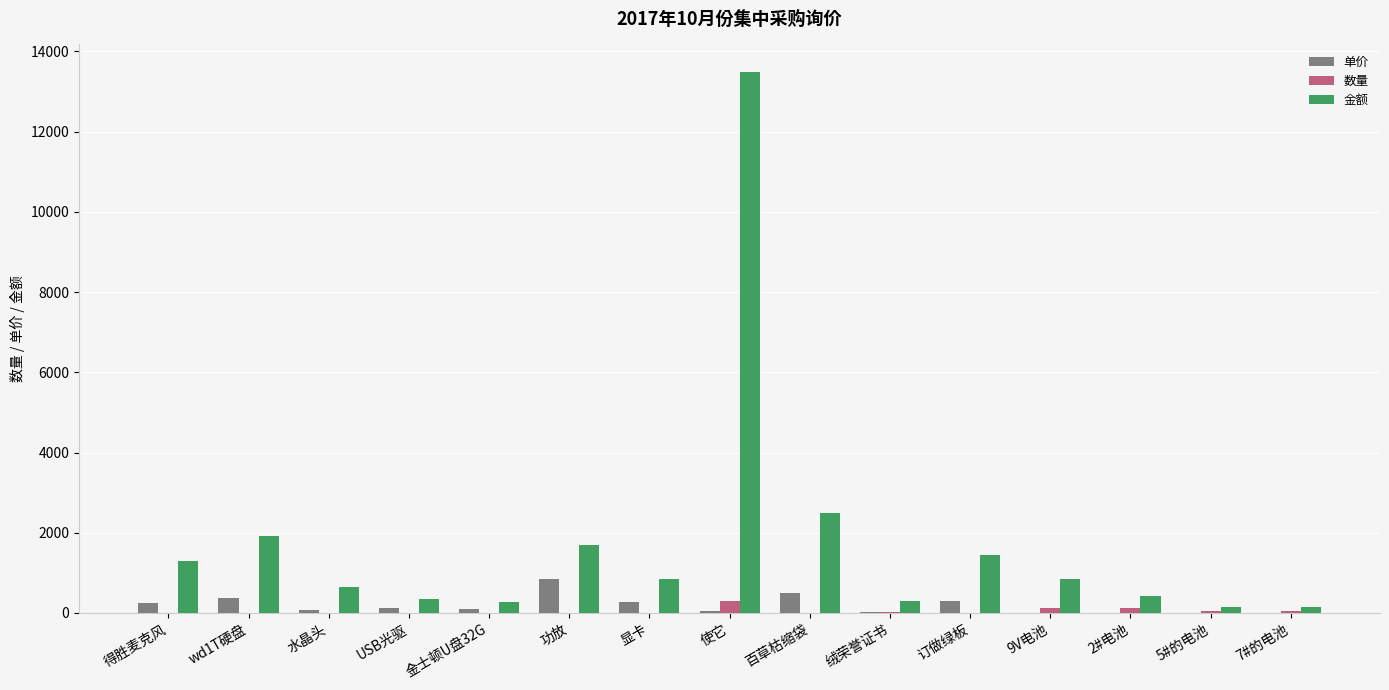

At which label does 金额 reach its peak?

使它